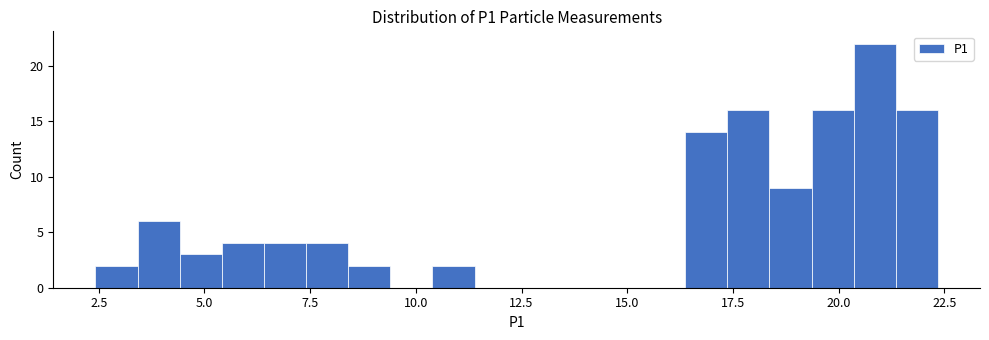

Read against the x-axis, roughly where is the centre of the tallest bar?

21.0